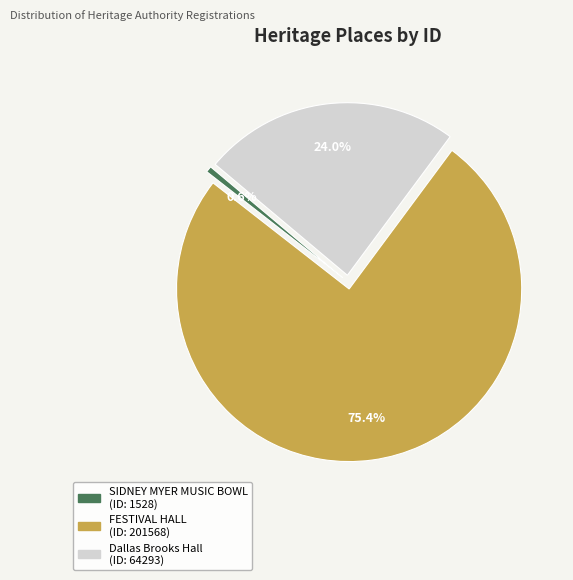

Which slice is the largest?

FESTIVAL HALL